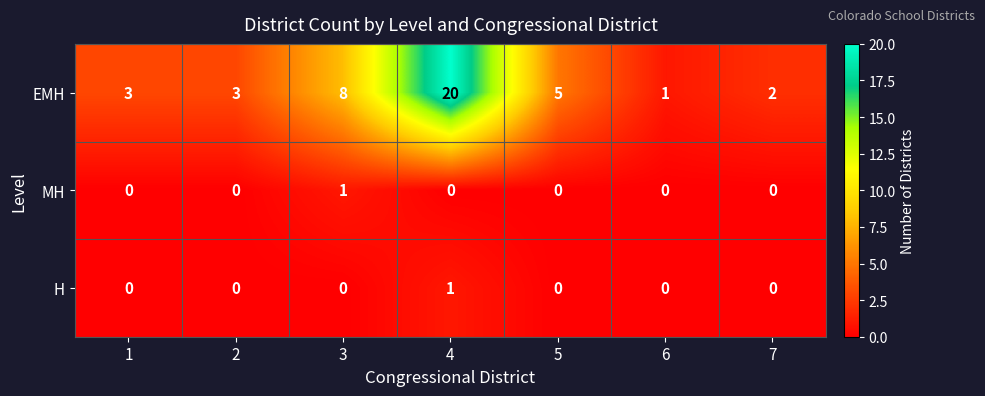

At which category is the sum across all series the highest?

4